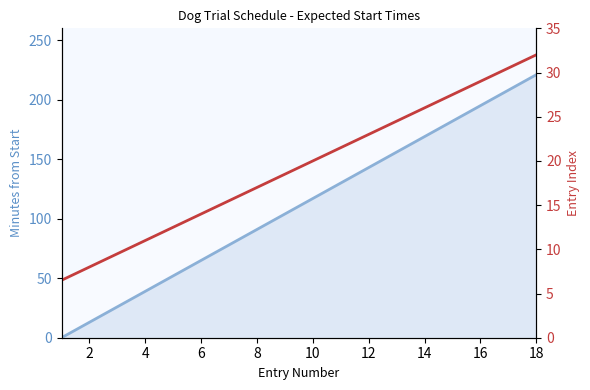

Is the value of Expected Time (min) line at 18 greater than the value of Entry Index line at 6?

Yes